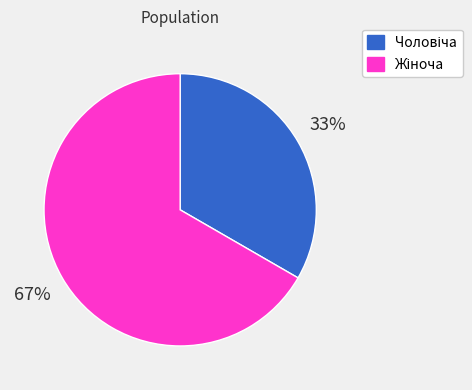

Is there a majority slice in this chart?

Yes